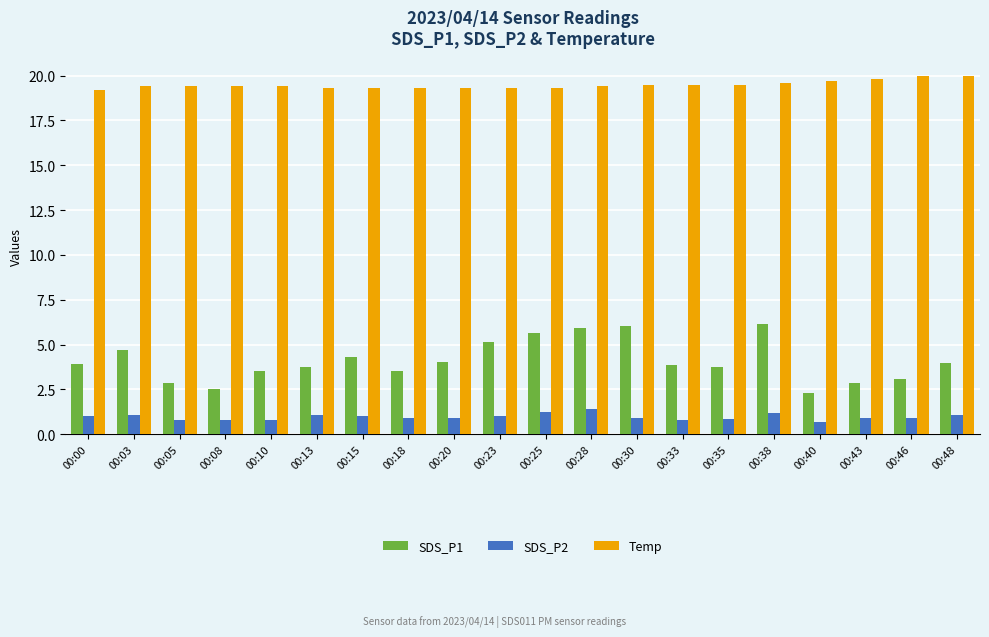

What is the highest value of the Temp series?

20.0